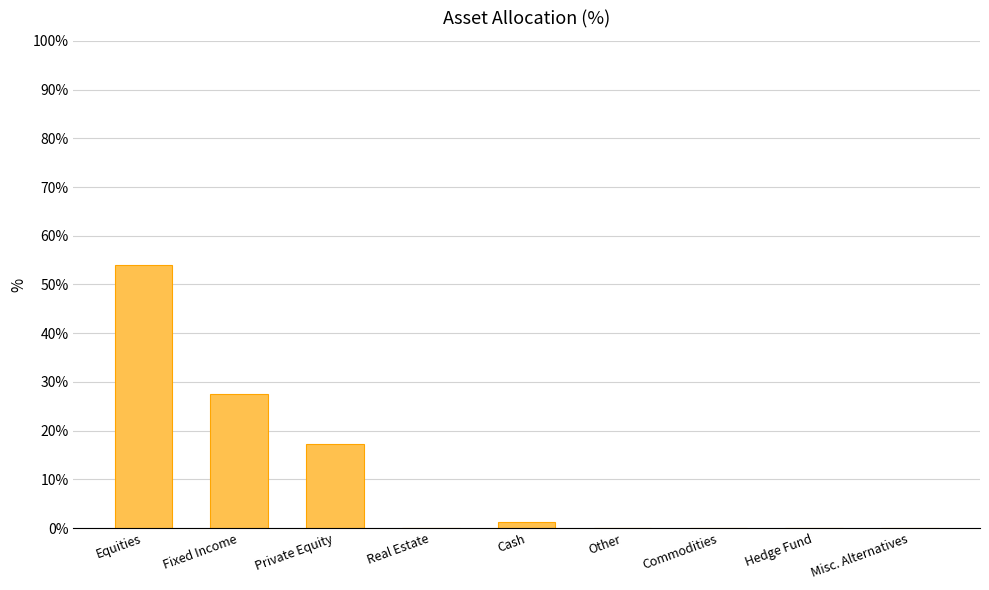

What is the sum of the values at Commodities and Fixed Income?

27.5